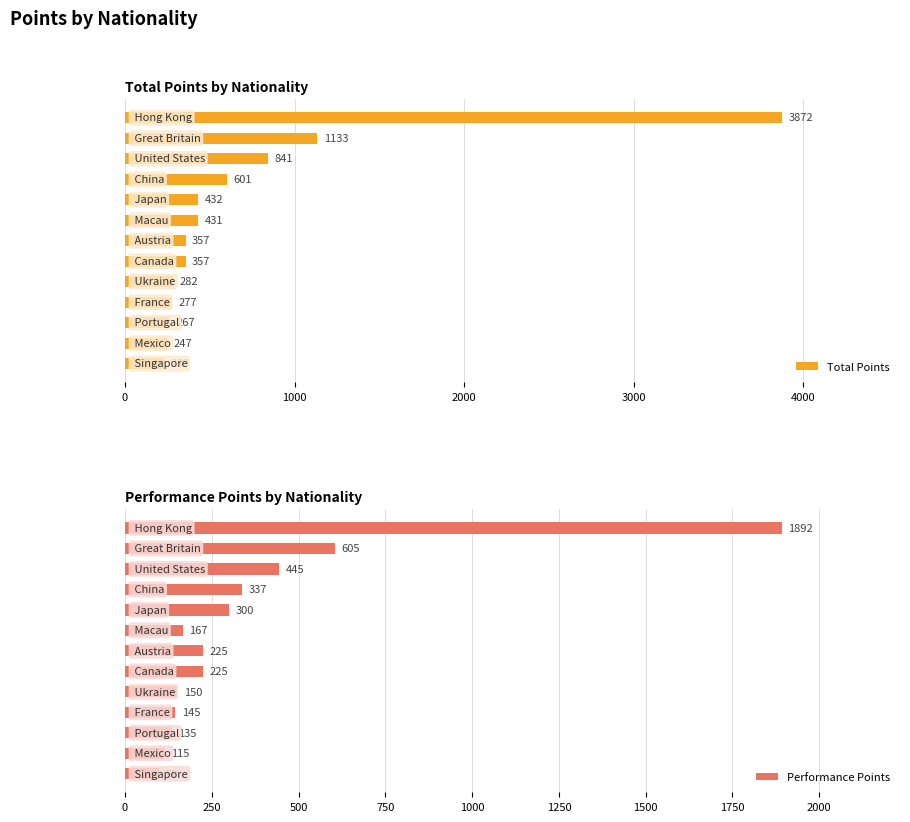

What is the lowest value of the Total Points series?

230